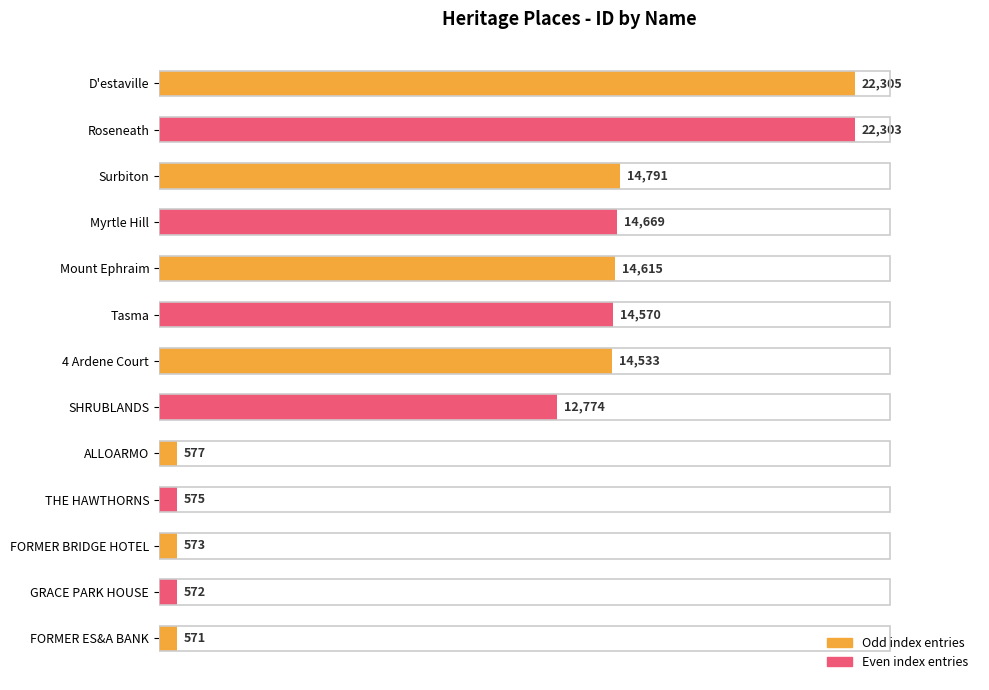

How many bars are there in total?

13